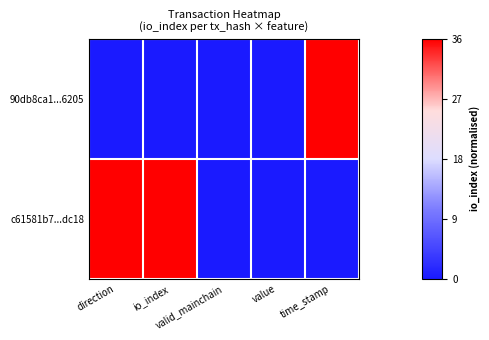

Which series has the widest spread of values?

90db8ca1...6205